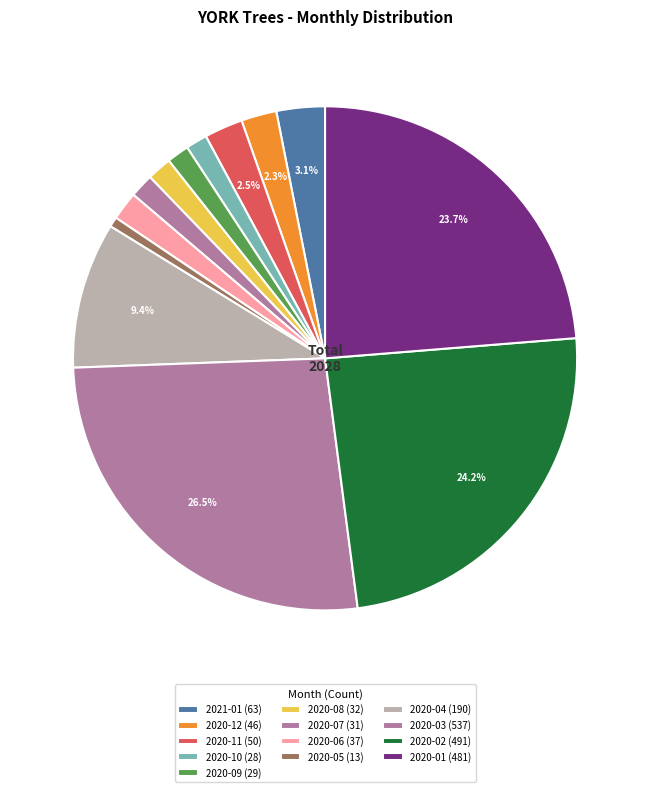

How many segments does this pie chart have?

13